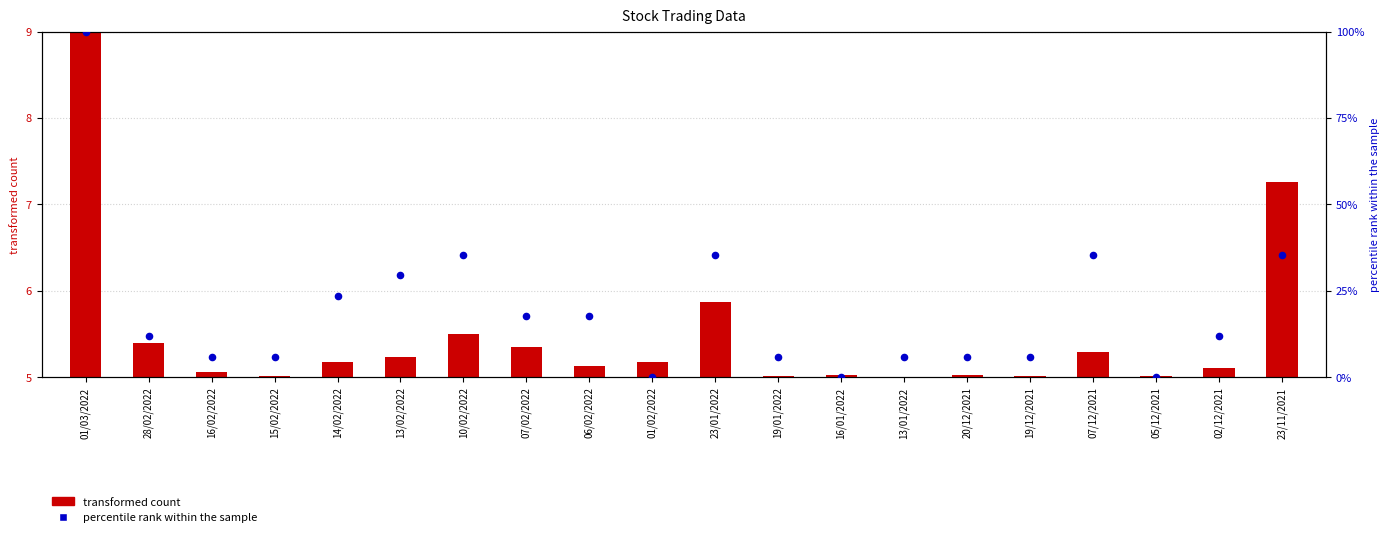

Which has a higher value, 07/02/2022 or 19/01/2022?

07/02/2022